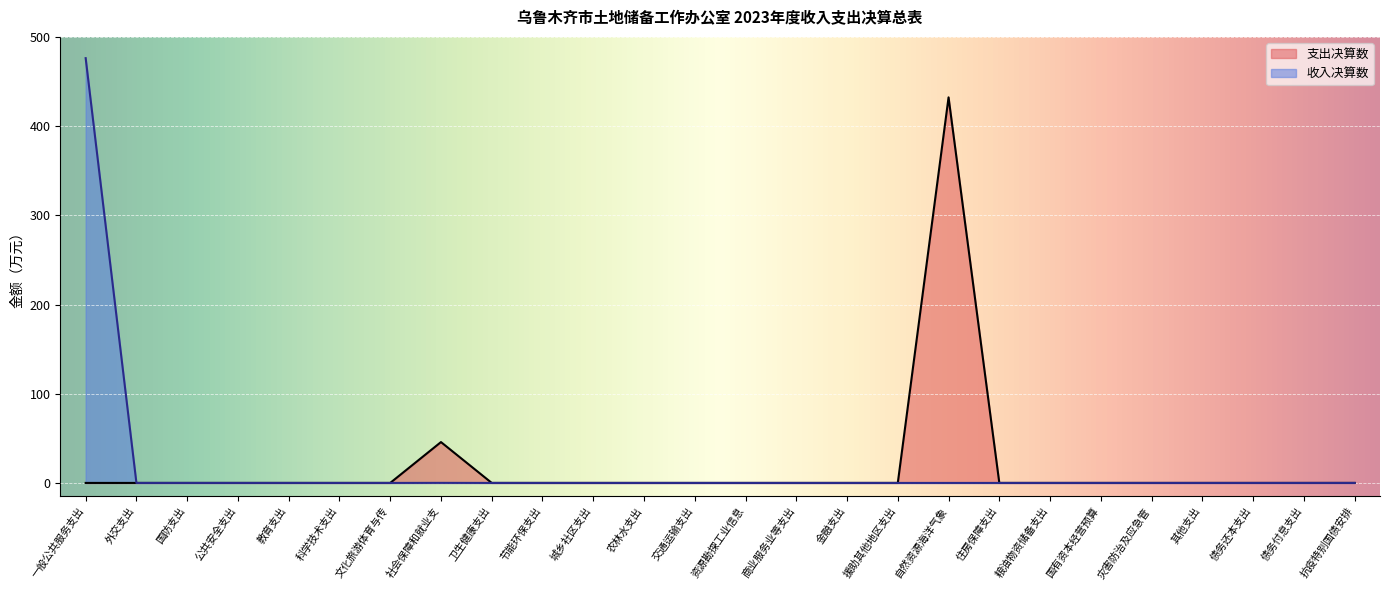

True or false: there are more than 0 points higher than both neighbors.

True